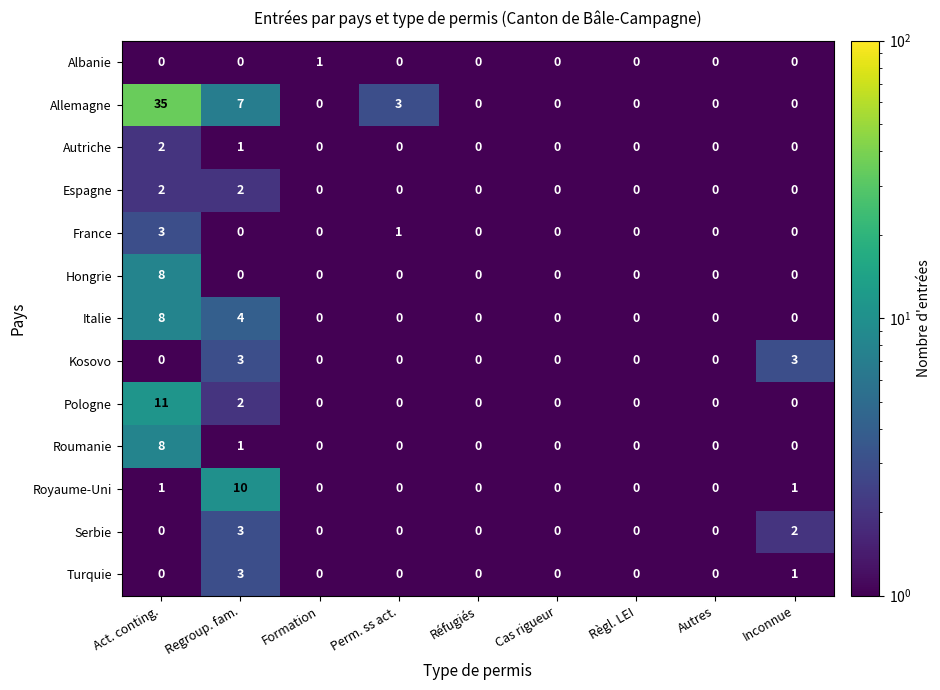

What is the maximum value shown in the chart?

35